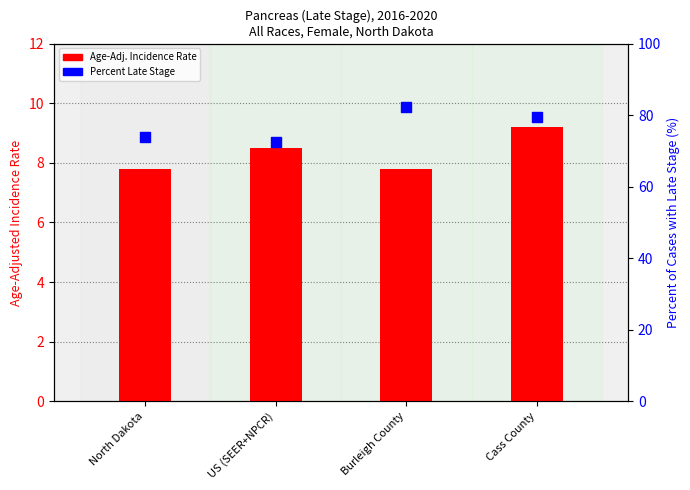

Which series reaches the minimum Y coordinate?

Age-Adj. Incidence Rate